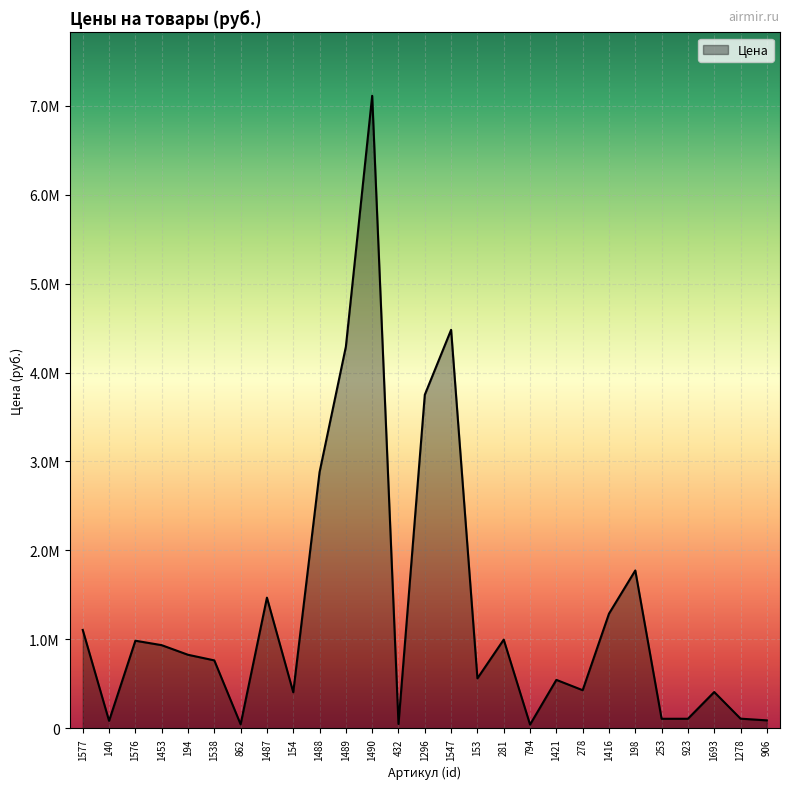

Reading left to right, list all the values displayed in this chart.

1107000	85600	986000	936000	828000	765000	46300	1470000	406500	2880000	4290000	7110000	50400	3750000	4480000	563000	998400	43500	546000	430000	1290000	1775500	108700	109000	409500	110000	91000